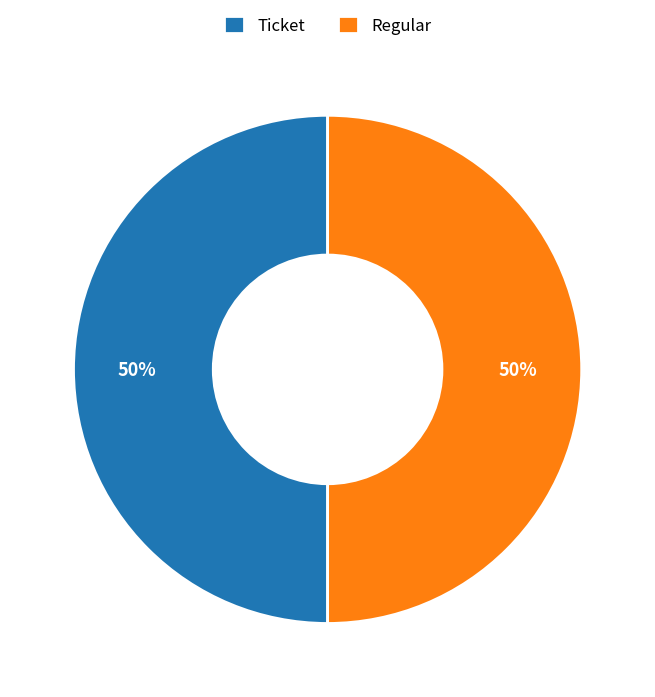

Is it true that Ticket is 50% of the pie?

True